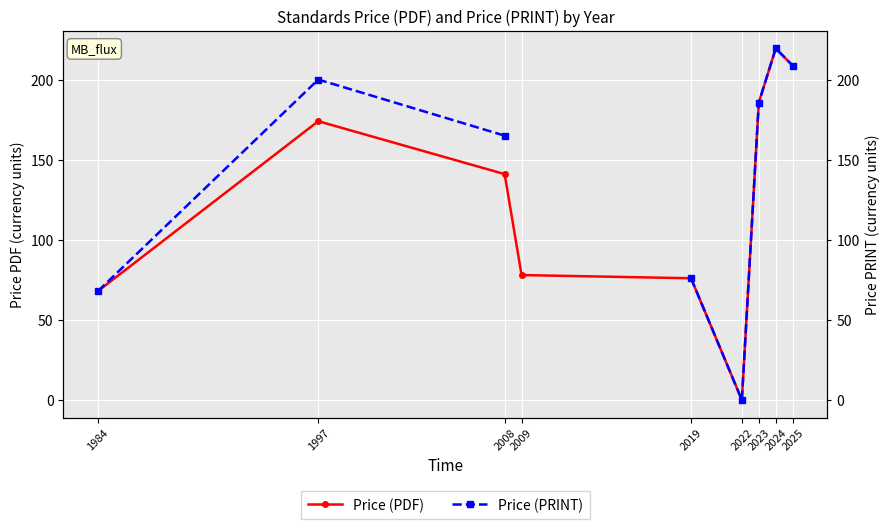

Which series has the largest total across all categories?

Price (PDF)